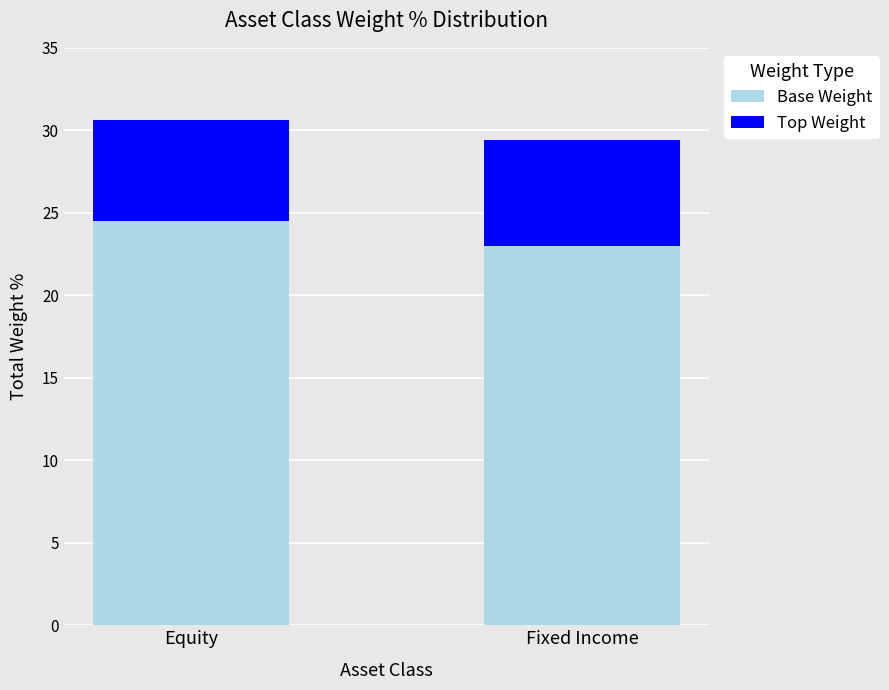

Read the Base Weight value at Fixed Income.

23.0